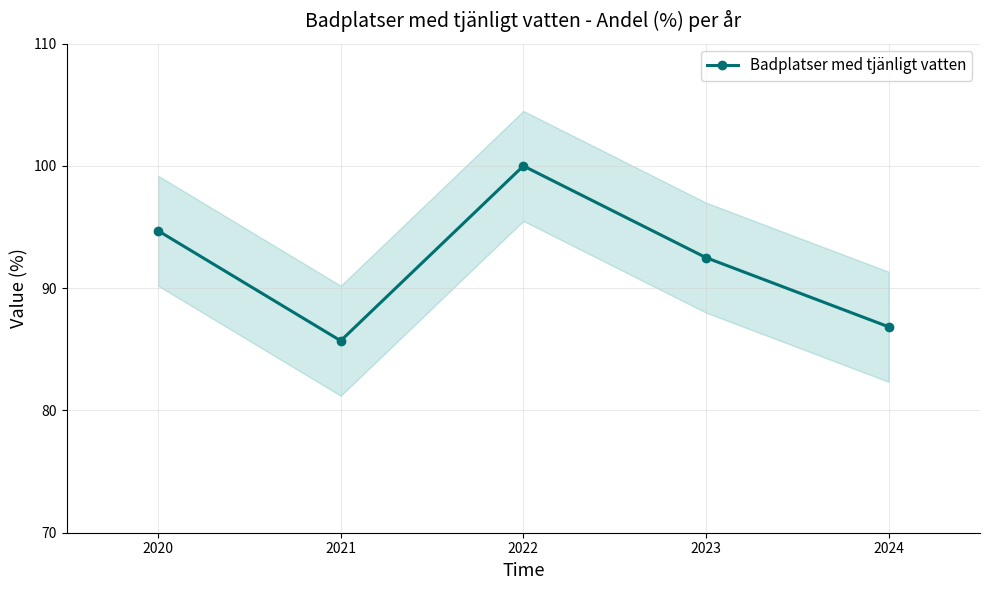

What is the value of the Badplatser med tjänligt vatten point at the 5th from the left?

86.8